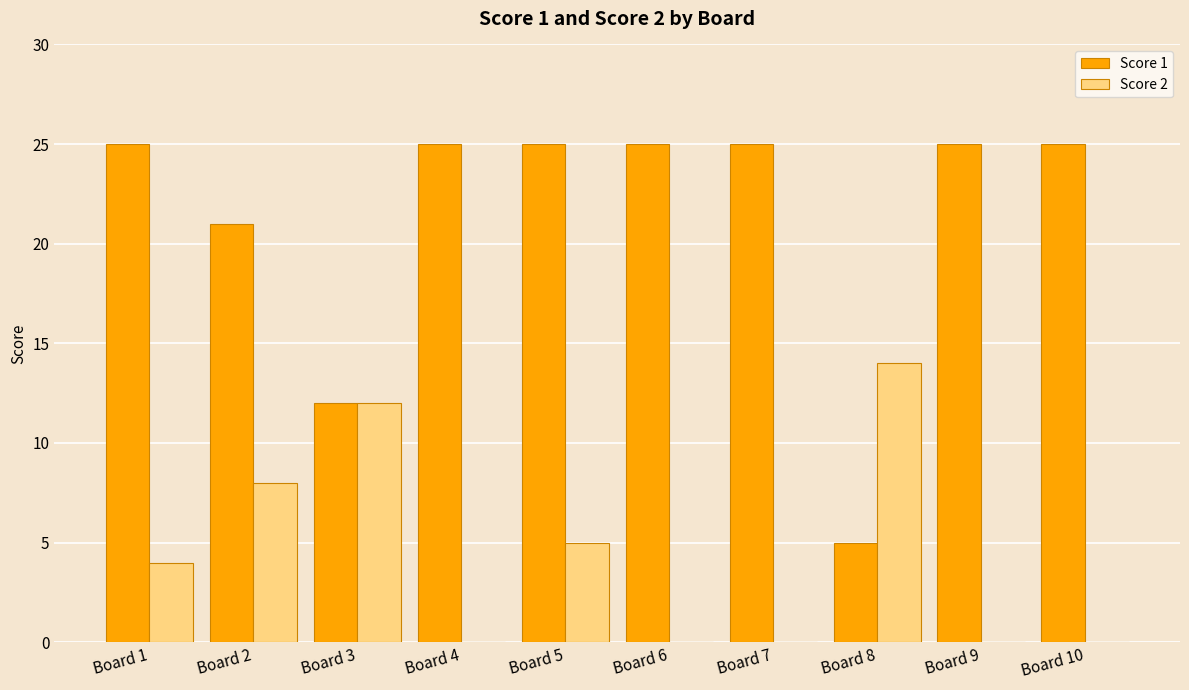

The Score 1 series shows 25 at Board 5. True or false?

True